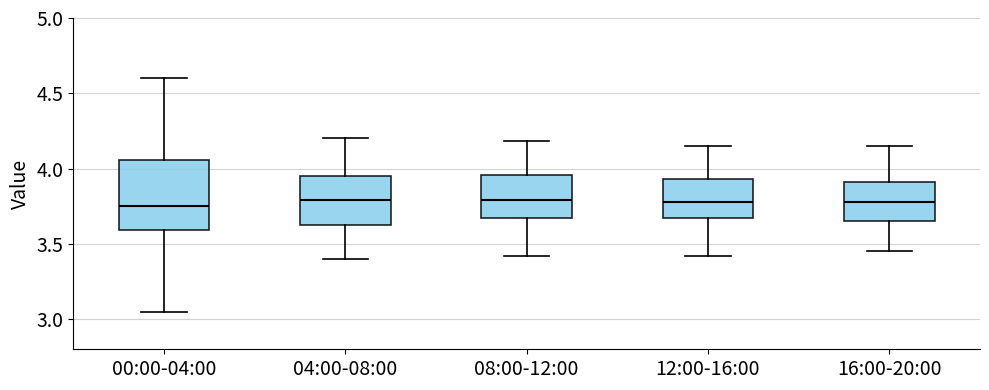

Reading left to right, transcribe this box plot: for each box, give where its median line is, the range the box spans, and where its two whiskers end, as read against the y-axis. The values are not printed on the chart, so give them approximately, as read against the axis.

00:00-04:00: median 3.75, box 3.60 to 4.05, whiskers 3.05 to 4.60
04:00-08:00: median 3.80, box 3.65 to 3.95, whiskers 3.40 to 4.20
08:00-12:00: median 3.80, box 3.65 to 3.95, whiskers 3.40 to 4.20
12:00-16:00: median 3.80, box 3.65 to 3.95, whiskers 3.40 to 4.15
16:00-20:00: median 3.80, box 3.65 to 3.90, whiskers 3.45 to 4.15